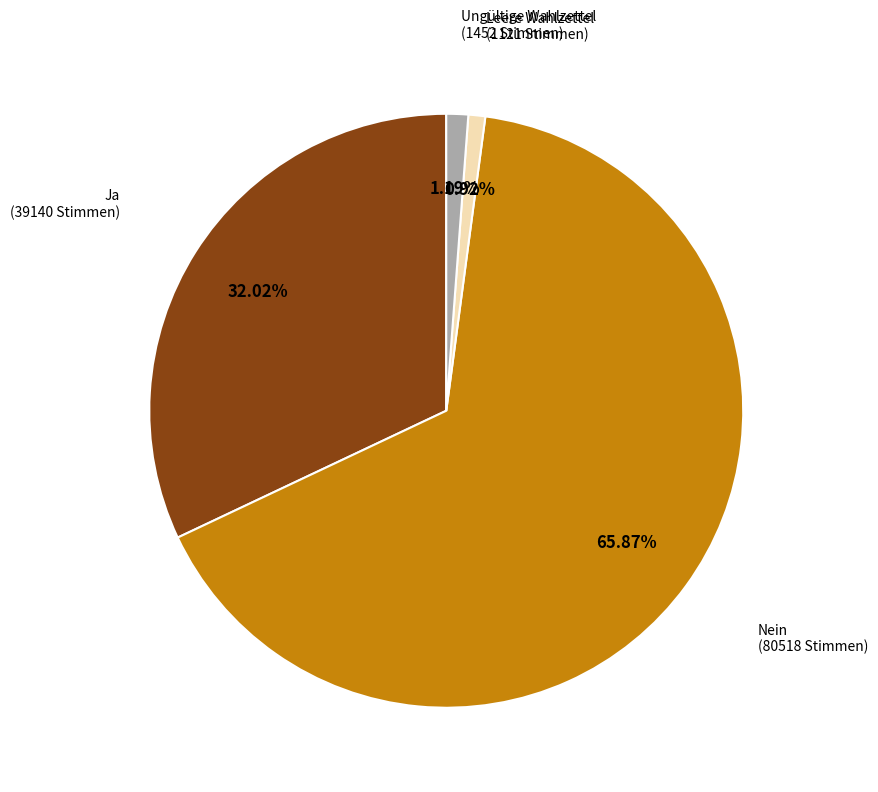

Does any single category account for the majority?

Yes